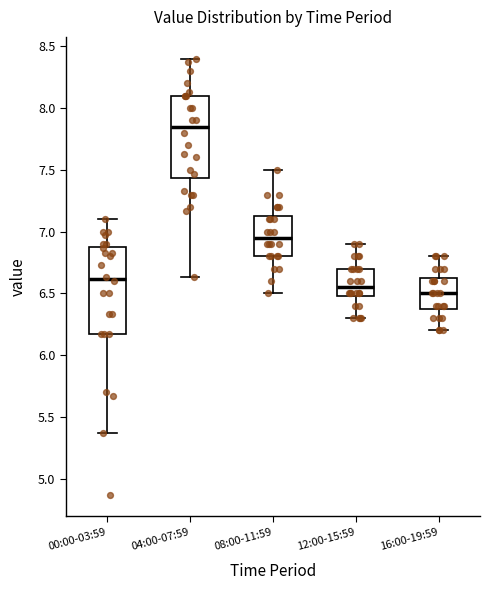

Reading left to right, read every box against the y-axis: the position of its median line, the range the box covers, and the ends of its whiskers. The values are not printed on the chart, so give them approximately, as read against the axis.

00:00-03:59: median 6.60, box 6.15 to 6.90, whiskers 5.35 to 7.10
04:00-07:59: median 7.85, box 7.45 to 8.10, whiskers 6.65 to 8.40
08:00-11:59: median 6.95, box 6.80 to 7.15, whiskers 6.50 to 7.50
12:00-15:59: median 6.55, box 6.50 to 6.70, whiskers 6.30 to 6.90
16:00-19:59: median 6.50, box 6.40 to 6.65, whiskers 6.20 to 6.80